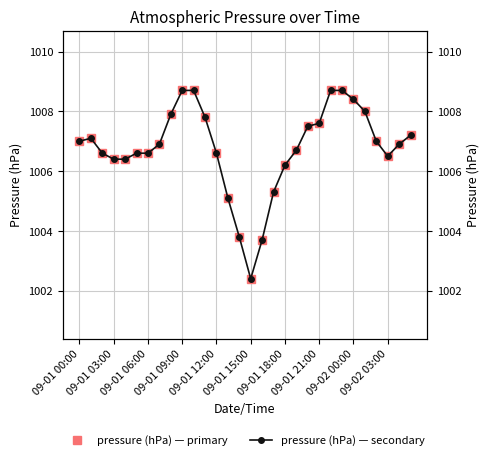

True or false: pressure (hPa) — primary has more than 0 interior local peaks.

True